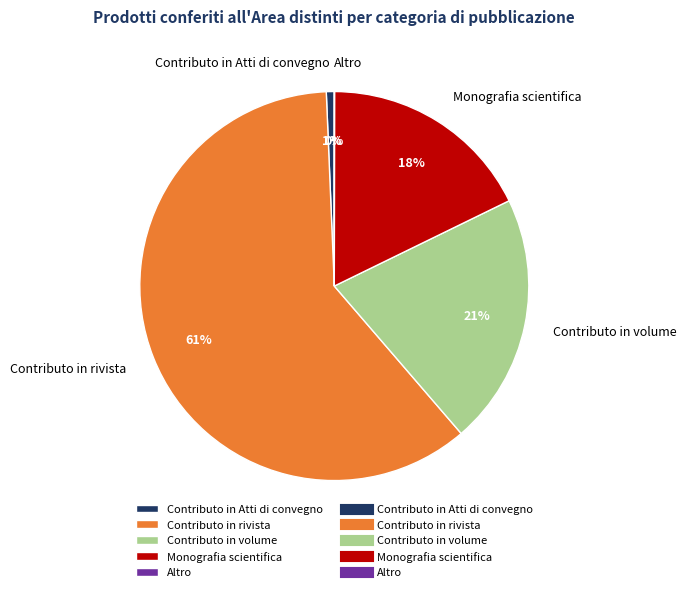

The Monografia scientifica slice represents 18% of the pie. True or false?

True